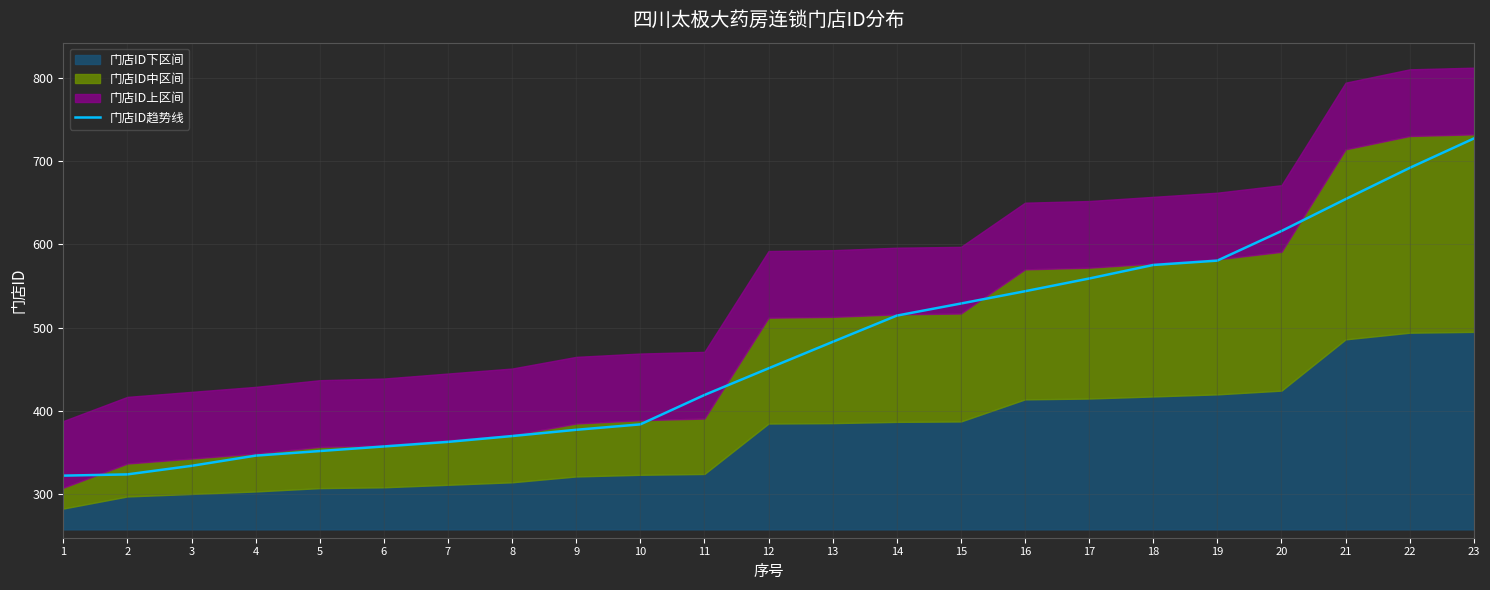

List the labels in order of value, smallest first.

1, 2, 3, 4, 5, 6, 7, 8, 9, 10, 11, 12, 13, 14, 15, 16, 17, 18, 19, 20, 21, 22, 23